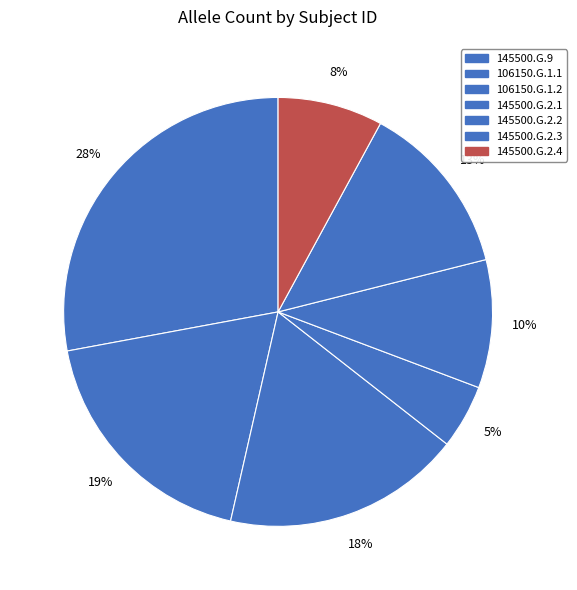

Is there any slice that represents more than half of the pie?

No